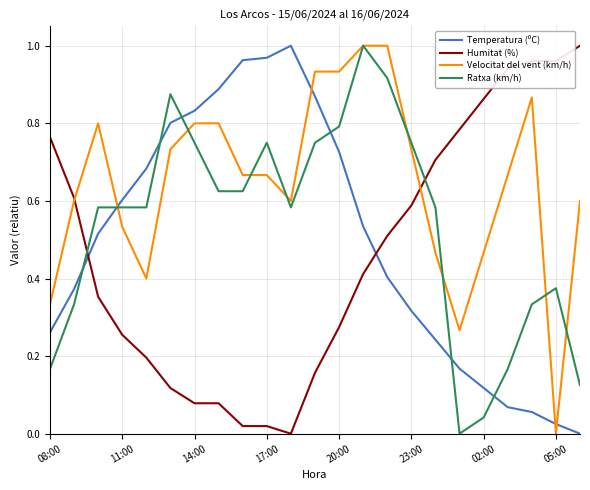

Which series has the largest total across all categories?

Velocitat del vent (km/h)